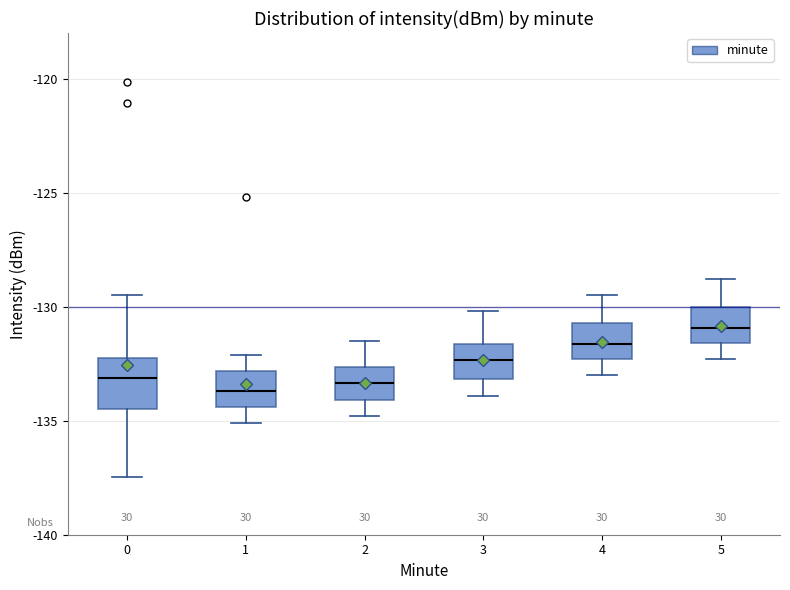

Reading left to right, transcribe this box plot: for each box, give where its median line is, the range the box spans, and where its two whiskers end, as read against the y-axis. The values are not printed on the chart, so give them approximately, as read against the axis.

0: median -133.0, box -134.5 to -132.0, whiskers -137.5 to -129.5
1: median -133.5, box -134.5 to -133.0, whiskers -135.0 to -132.0
2: median -133.5, box -134.0 to -132.5, whiskers -135.0 to -131.5
3: median -132.5, box -133.0 to -131.5, whiskers -134.0 to -130.0
4: median -131.5, box -132.5 to -130.5, whiskers -133.0 to -129.5
5: median -131.0, box -131.5 to -130.0, whiskers -132.5 to -129.0